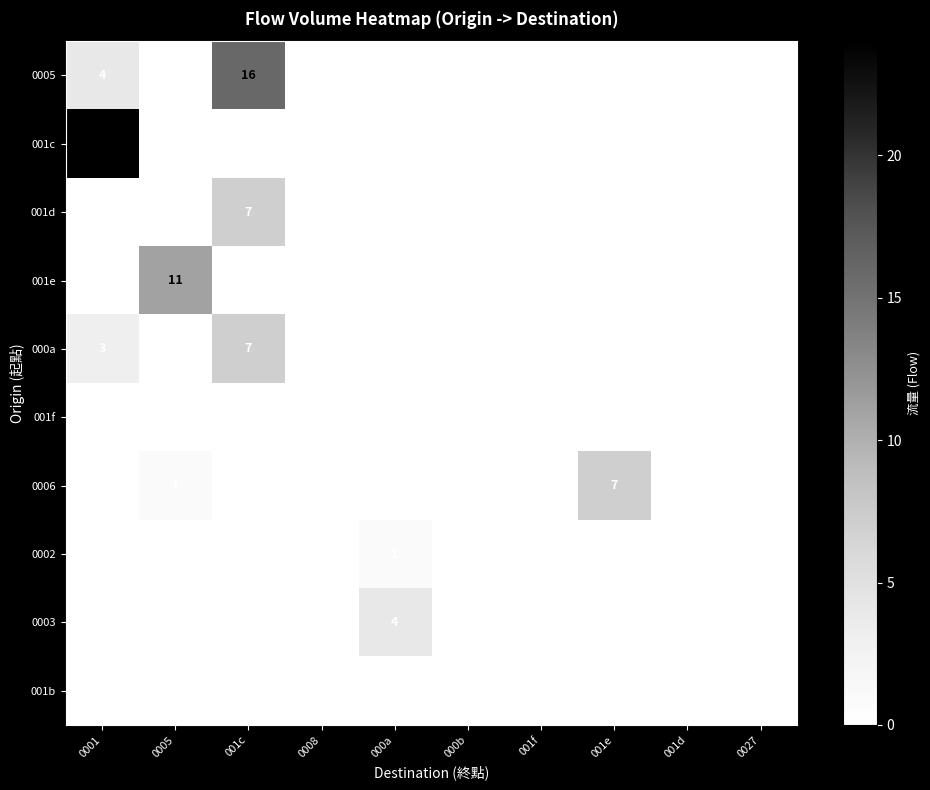

How many positive values does the 000a series have?

2